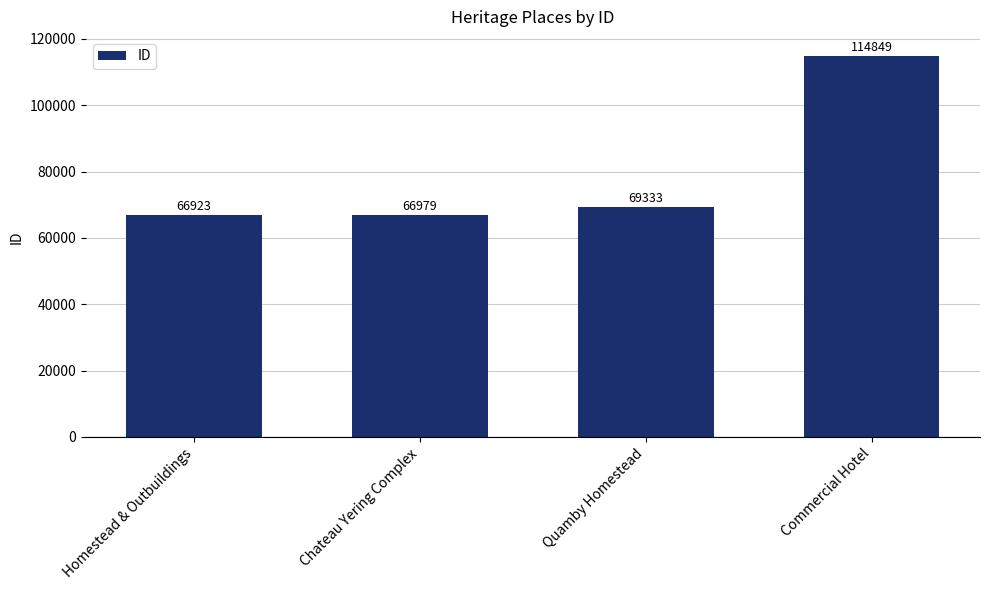

At which label is the value closest to 90886?

Quamby Homestead